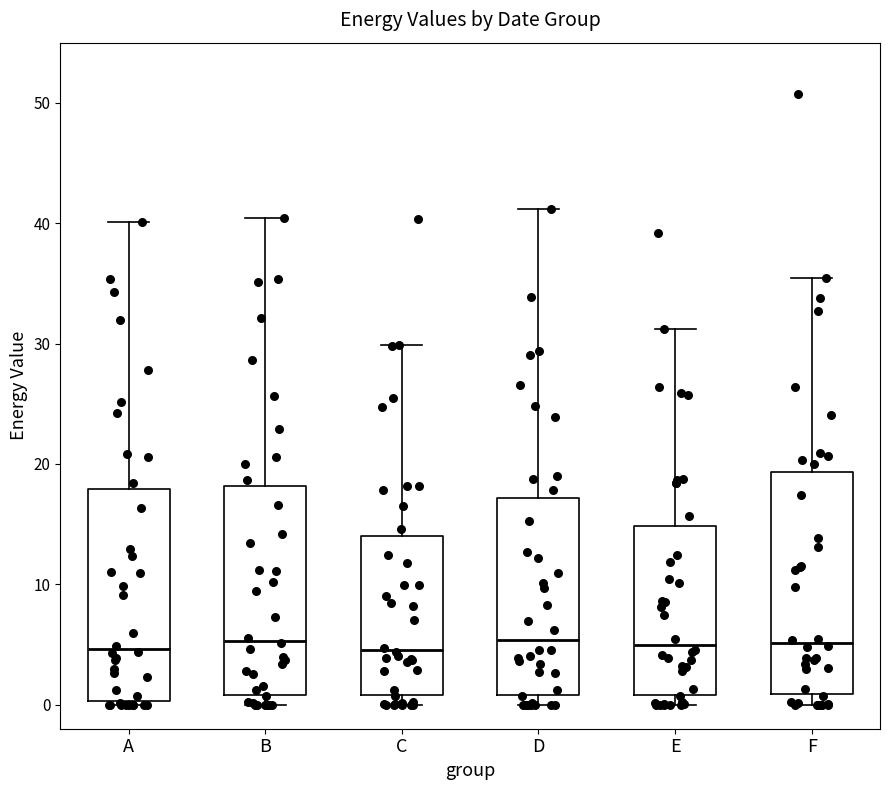

Where is the lower edge of the box for C on the y-axis? The values are not printed on the chart, so give them approximately, as read against the axis.

1